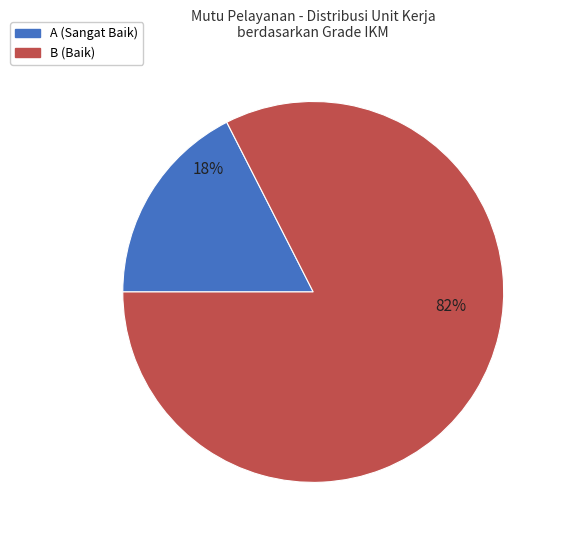

True or false: 37 accounts for 14% of the total.

False